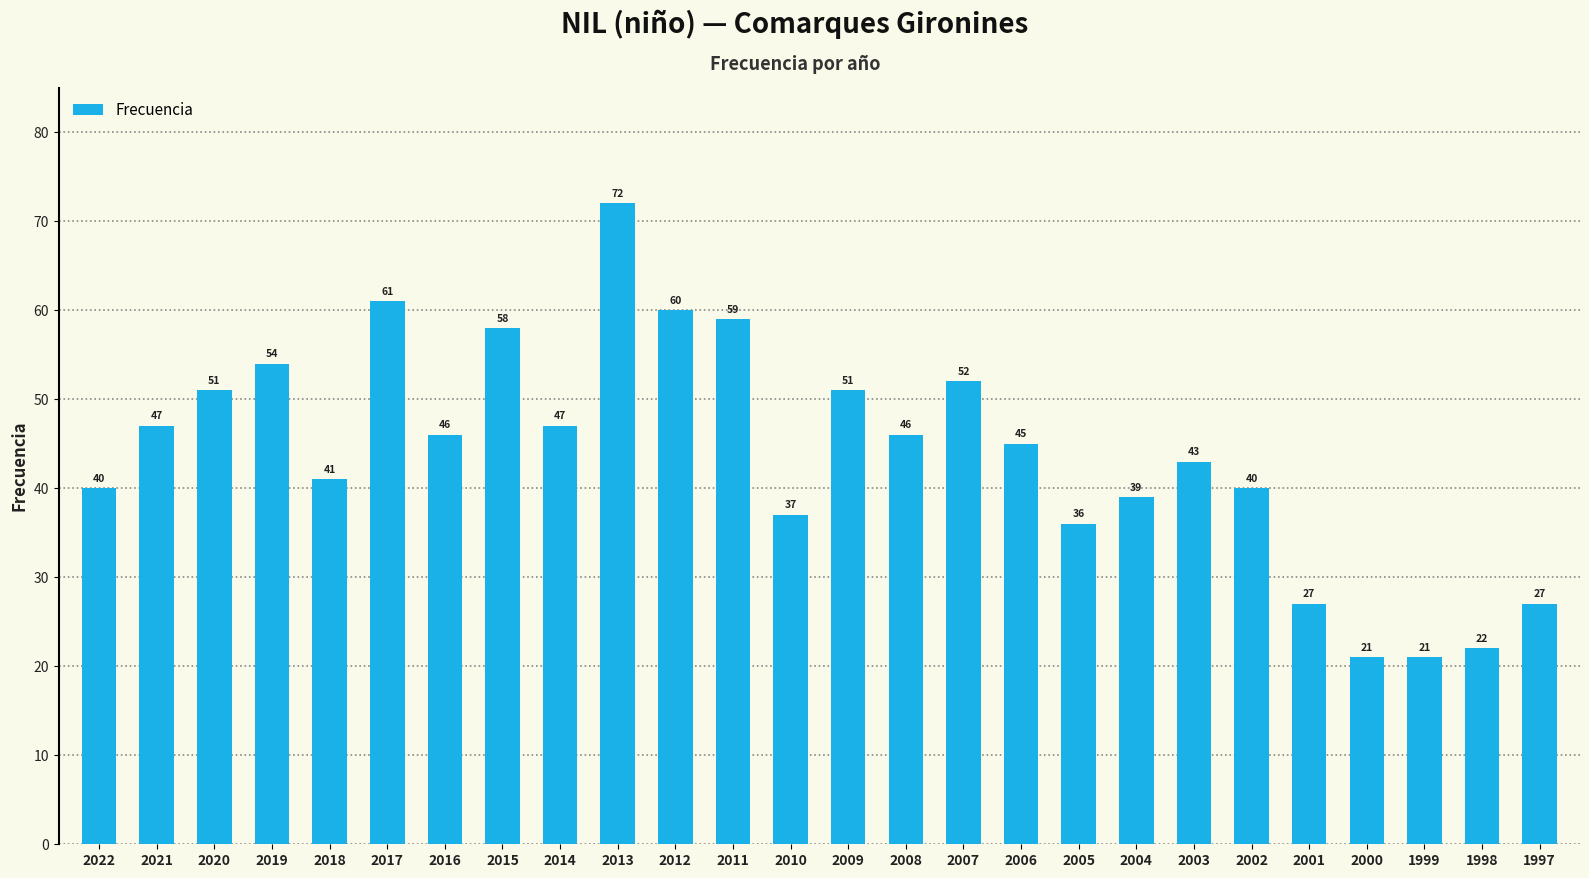

Read the value at 2013, to the nearest 5.

70